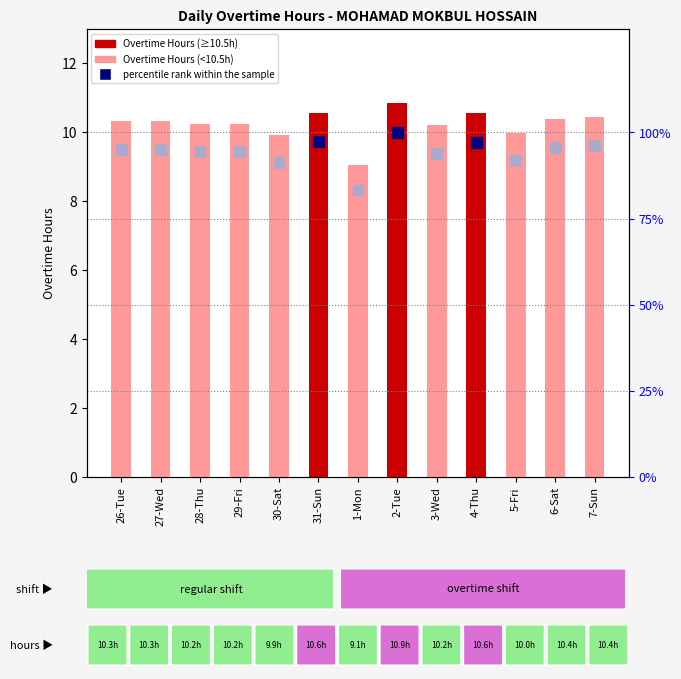

Is the value of percentile rank within the sample at 28-Thu greater than the value of Overtime Hours at 29-Fri?

Yes